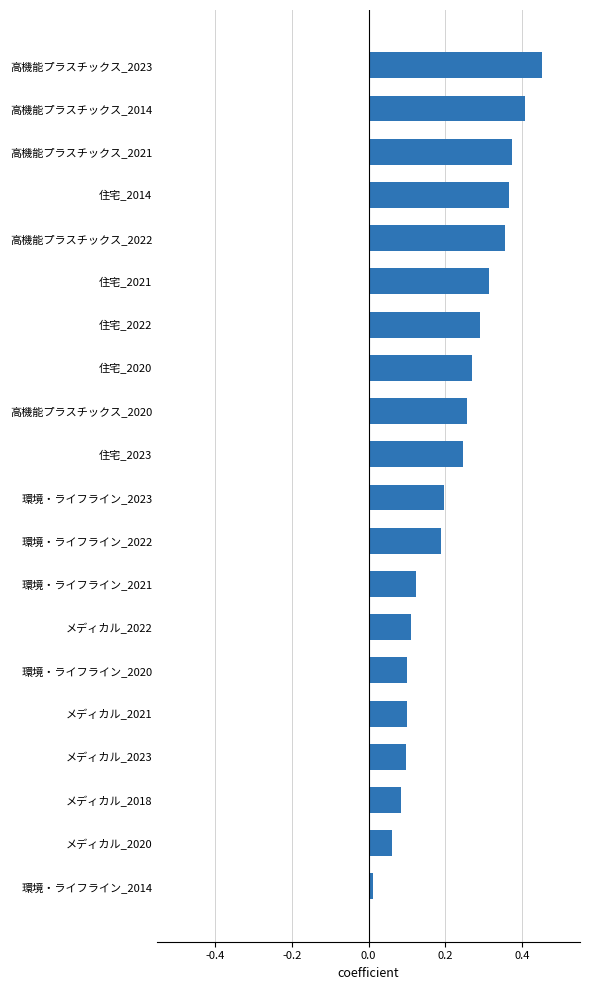

Is it true that the value at メディカル_2022 is 0.1?

True